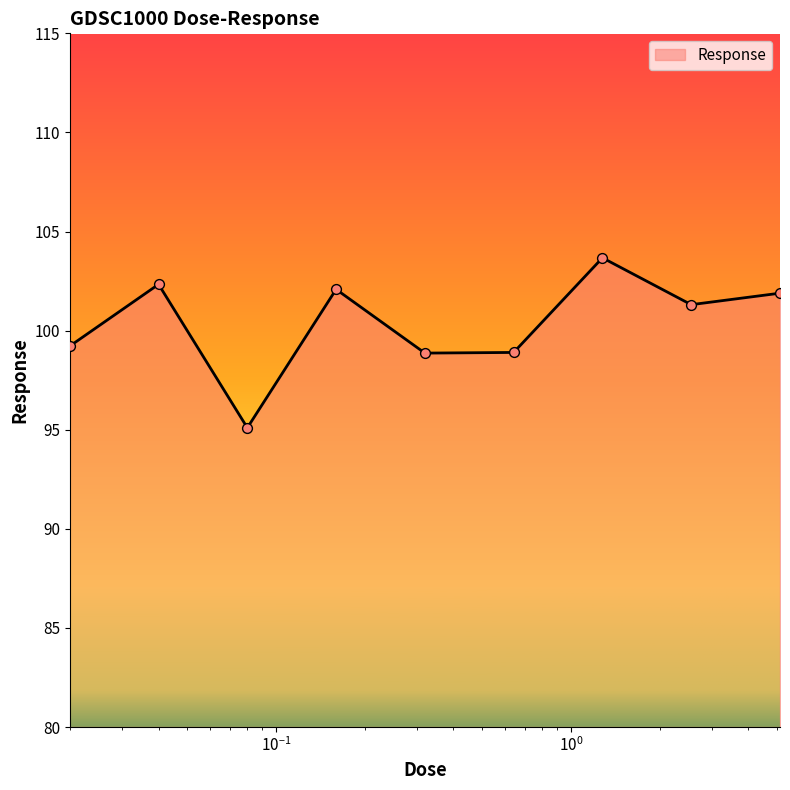

What is the difference between the maximum and minimum values?

8.6